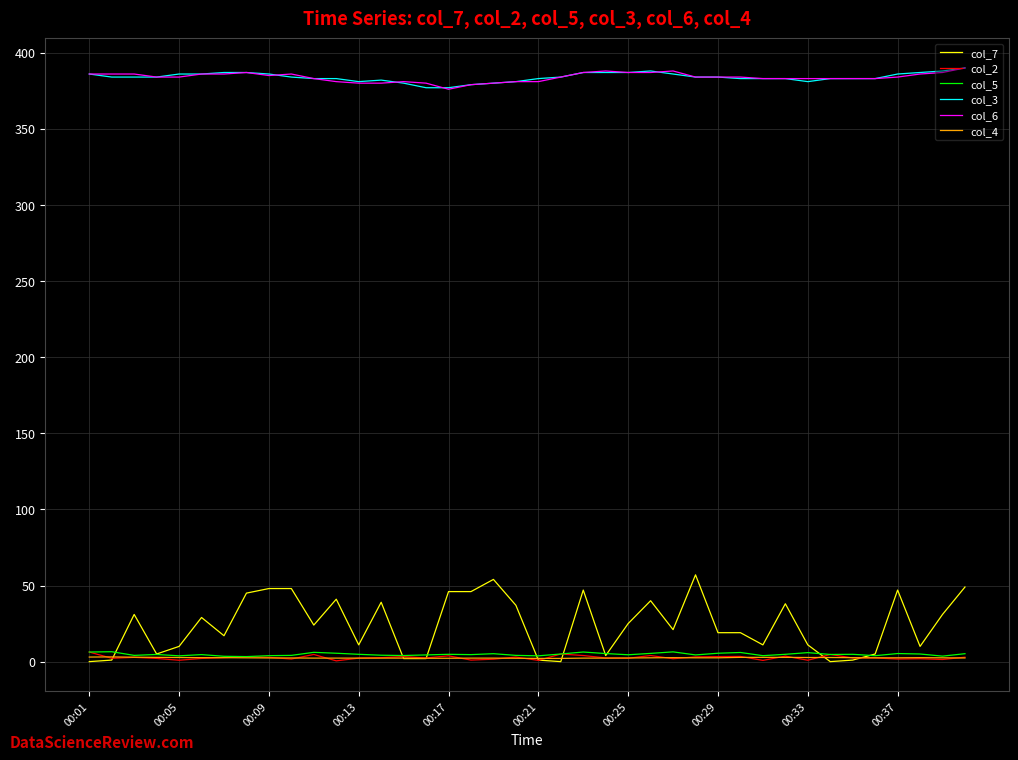

How many lines are shown in the chart?

6